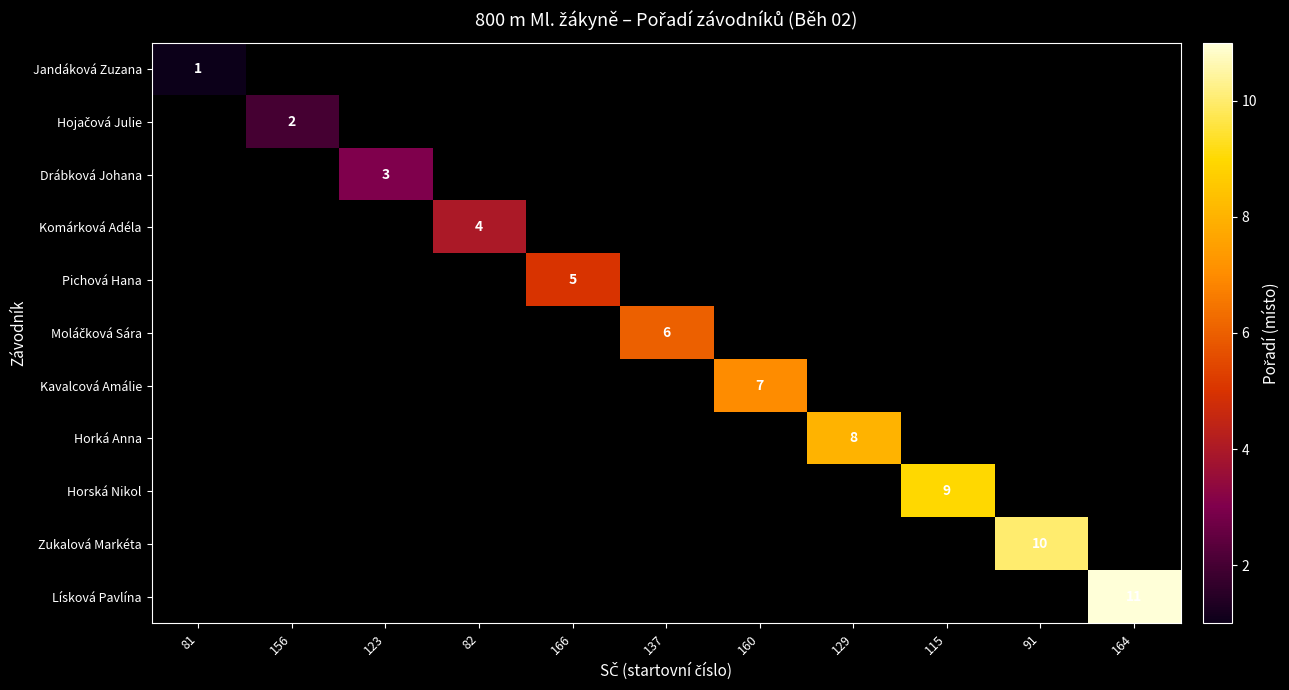

How many positive values does the Hojačová Julie series have?

1